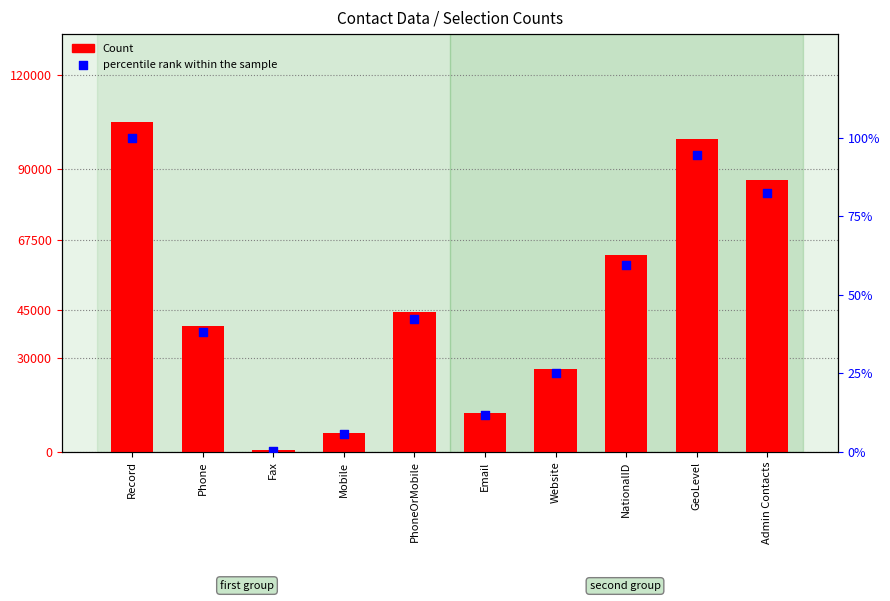

At how many categories does at least one series exceed 1922?

9